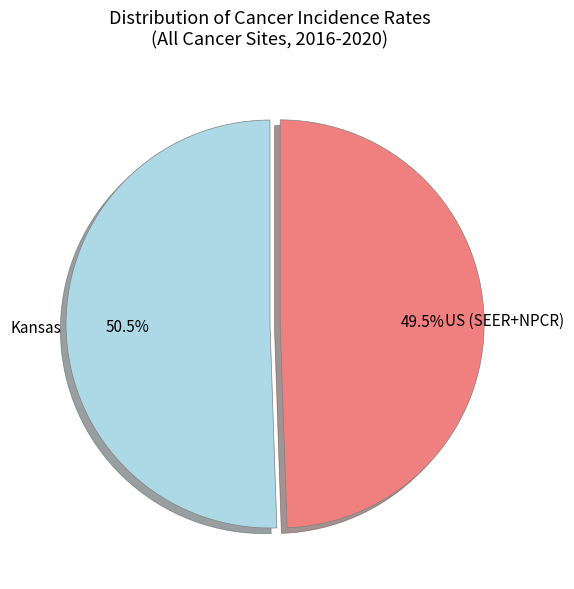

Is Kansas the majority of the pie?

Yes